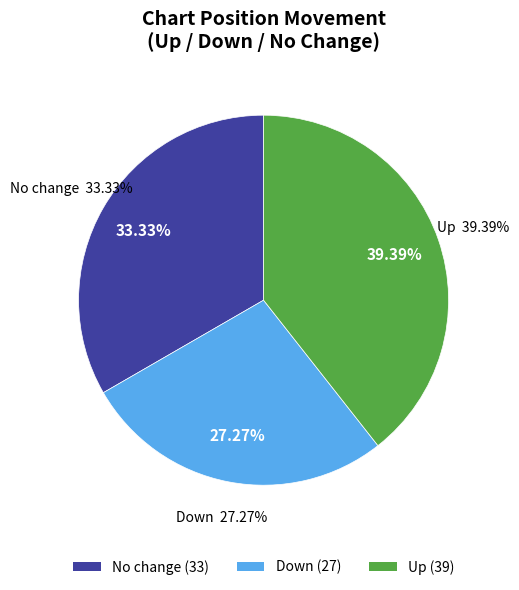

To the nearest percent, what is the difference between the largest and smallest slice percentages?

12%